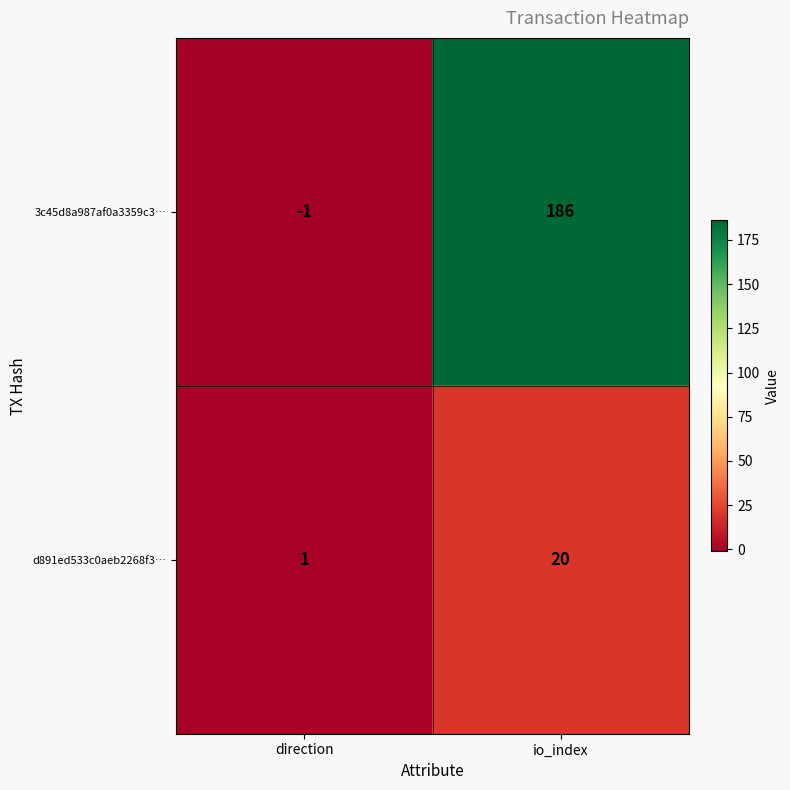

The d891ed533c0aeb2268f3… series shows 32 at io_index. True or false?

False